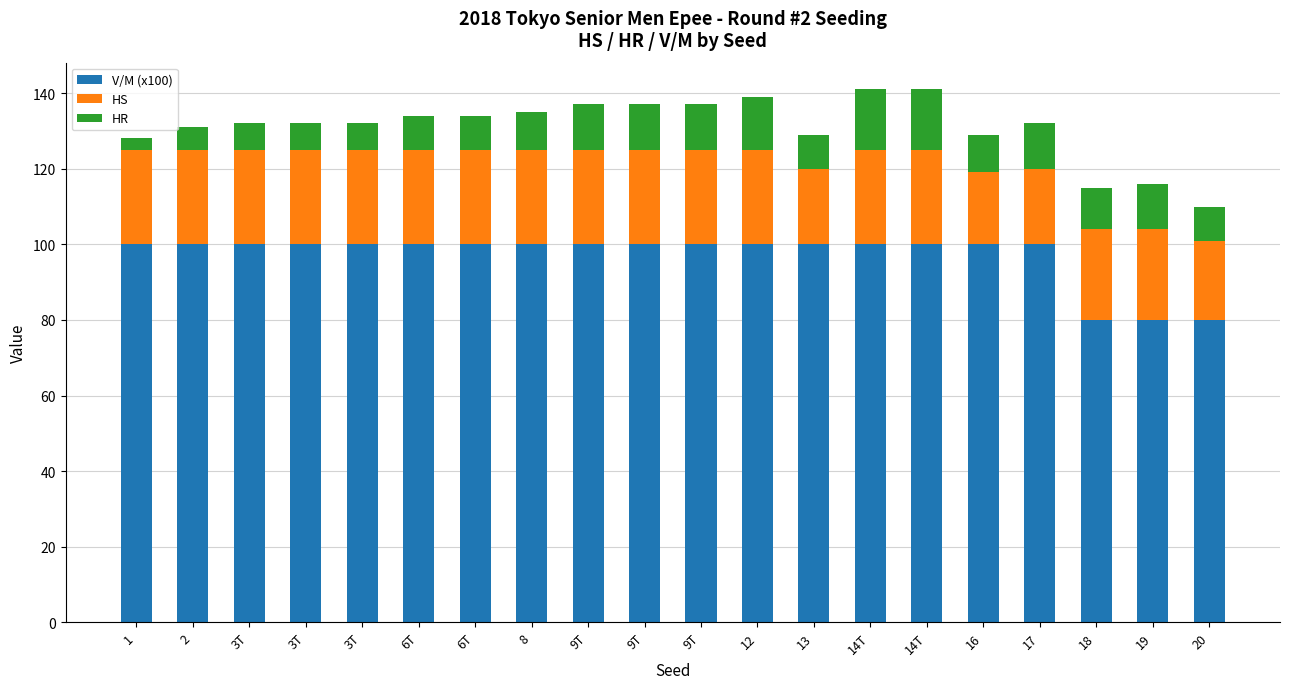

Read the V/M (x100) value at 8, to the nearest 5.

100